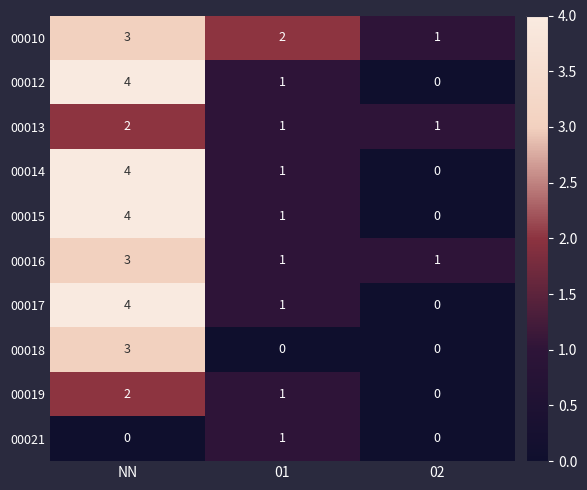

At which category is the sum across all series the highest?

NN